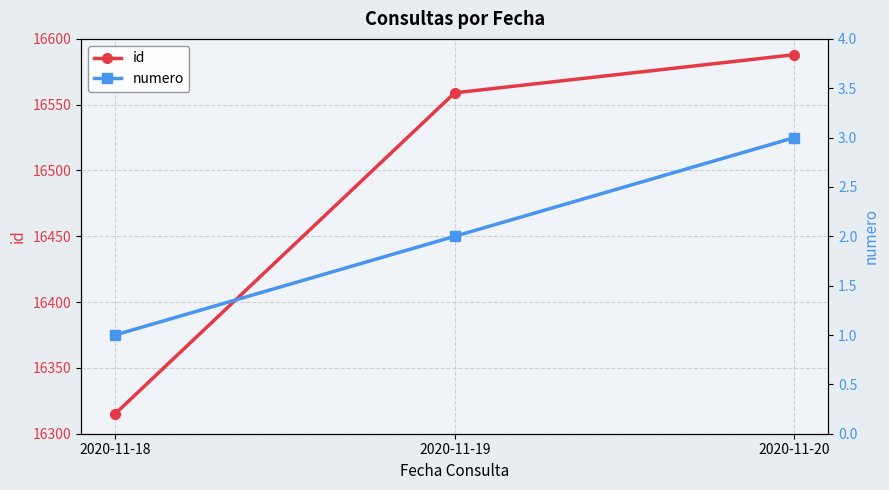

Reading left to right, what are all the values shown in this chart?

id: 16315	16559	16588
numero: 1	2	3